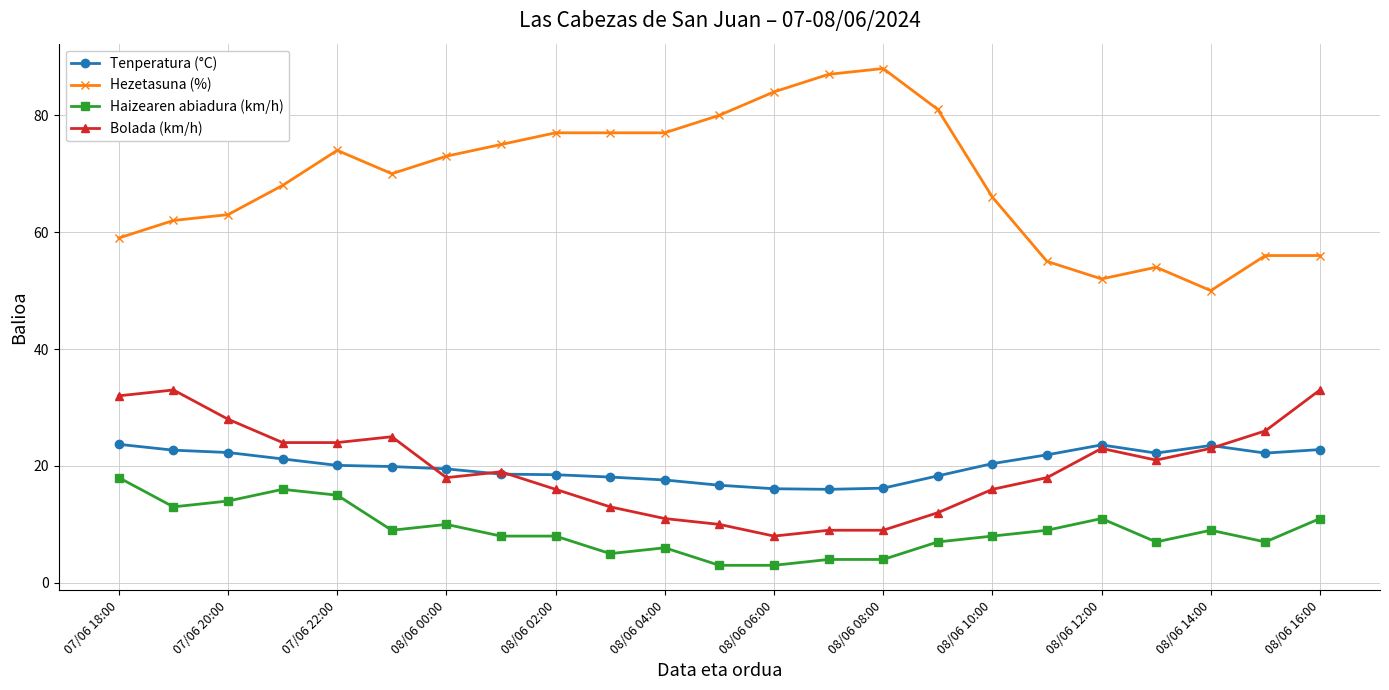

Which series has the largest range (max minus min)?

Hezetasuna (%)